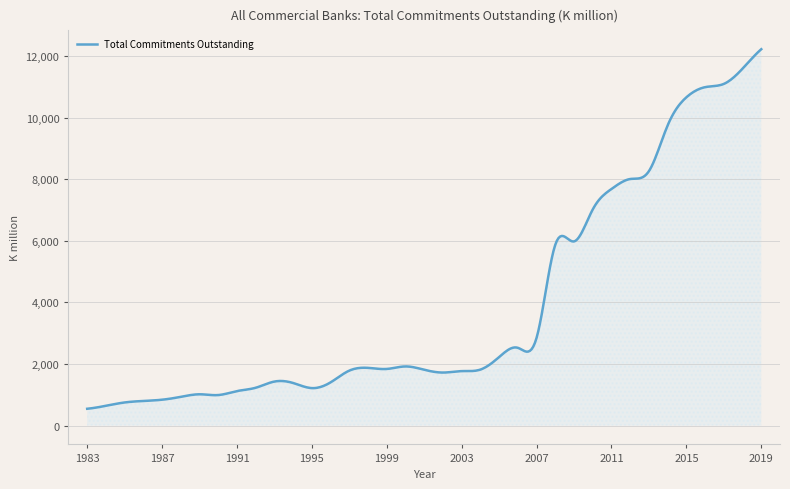

What is the smallest value displayed?

546.9